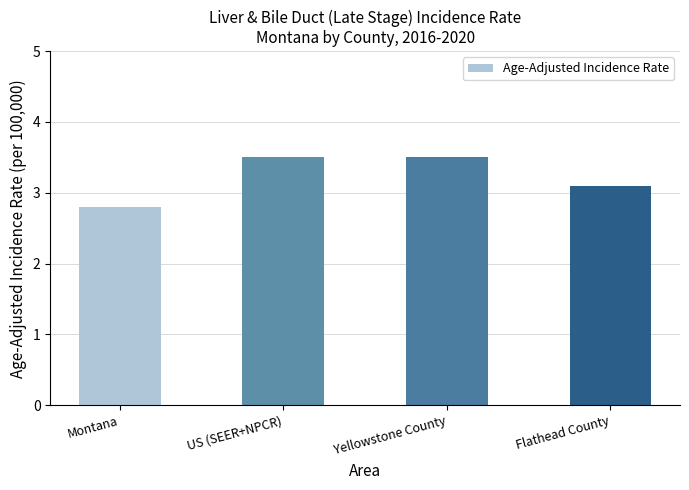

At which label does the data first exceed 3?

US (SEER+NPCR)